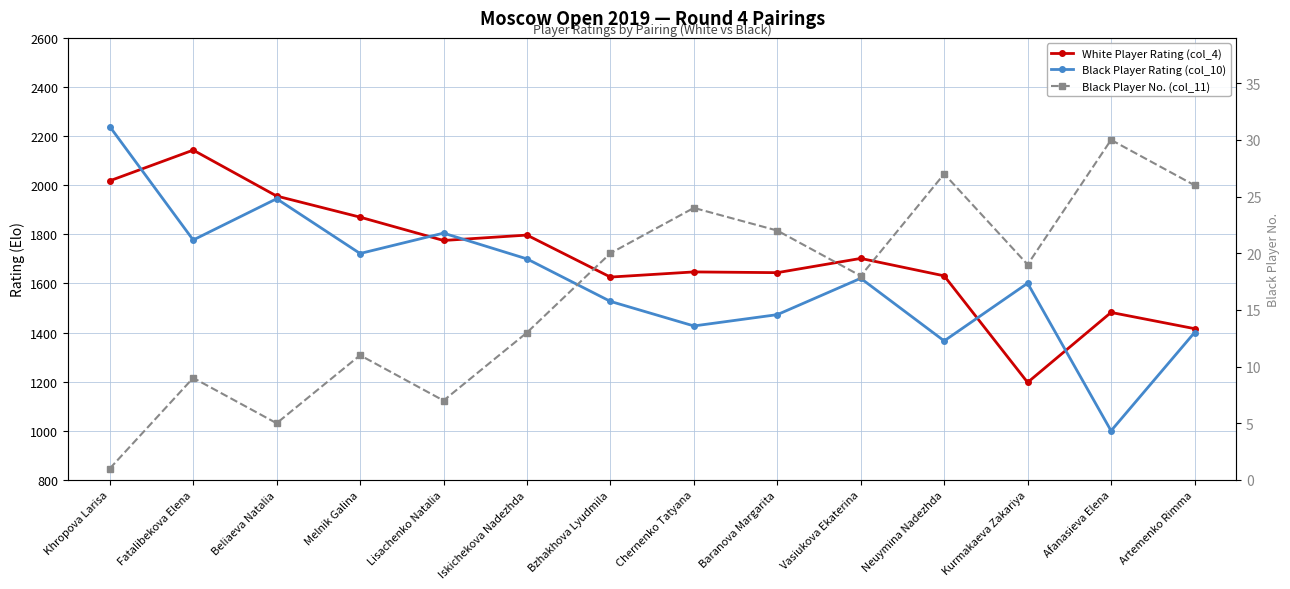

What is the approximate value of Black Player Rating (col_10) at Bzhakhova Lyudmila, to the nearest 10?

1530